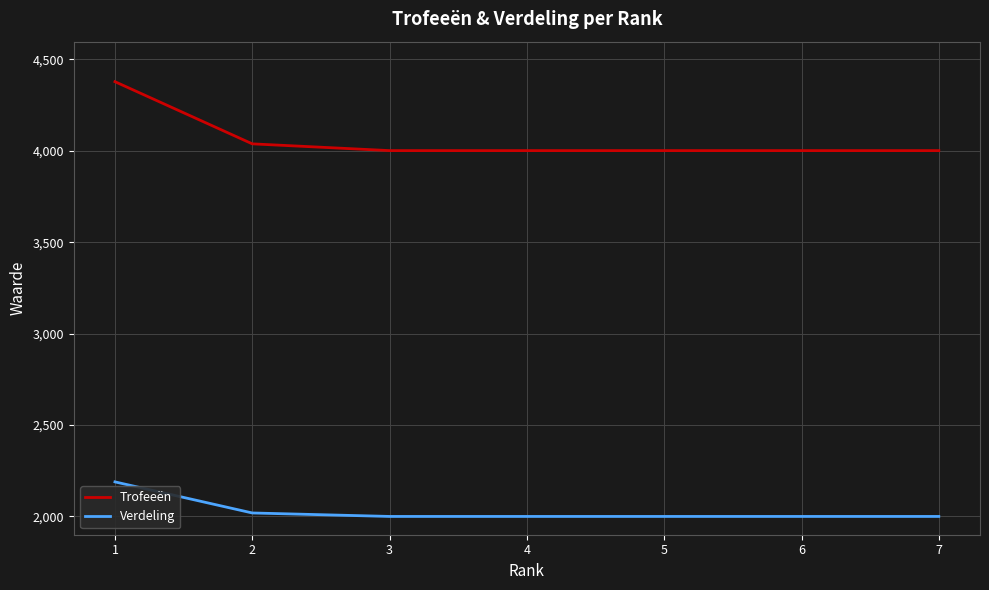

The value of Trofeeën at 3 is 6097. True or false?

False